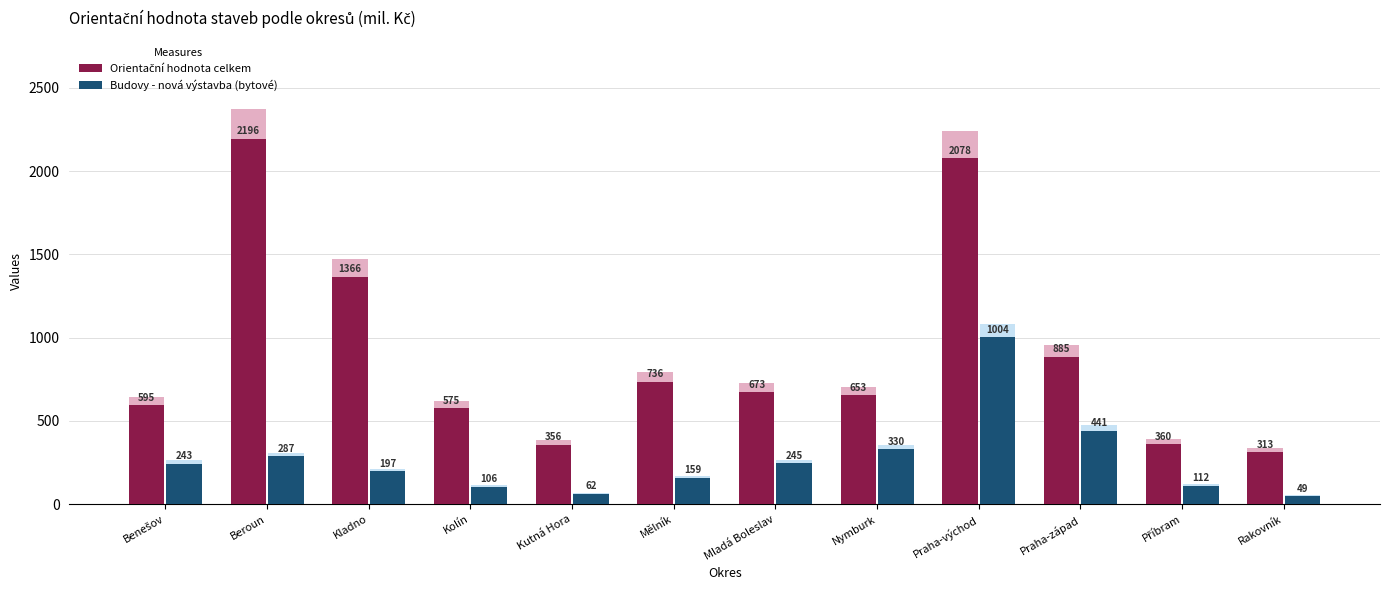

Rank the series at Benešov from highest to lowest value.

Orientační hodnota celkem, Budovy - nová výstavba (bytové)